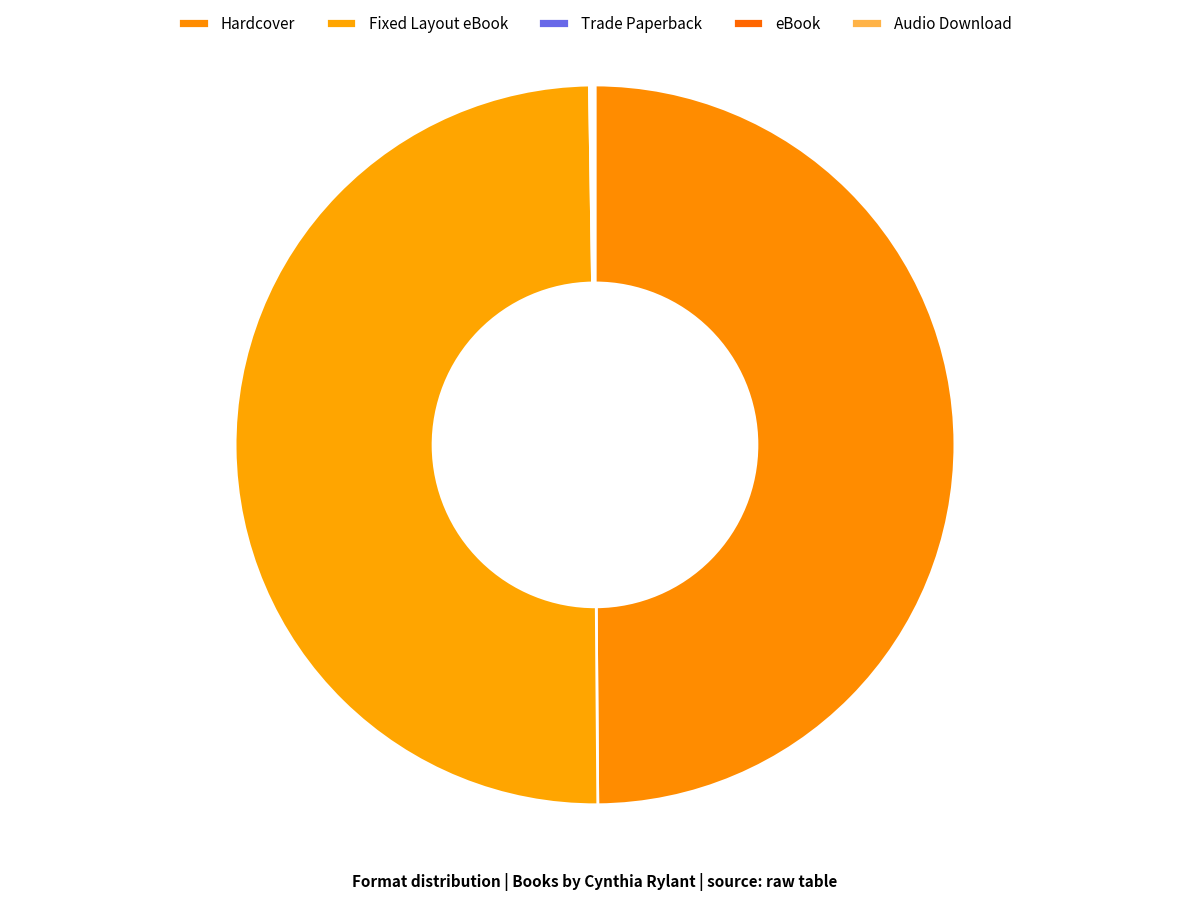

Rank the categories by value from highest to lowest.

Hardcover, Fixed Layout eBook, Trade Paperback, eBook, Audio Download